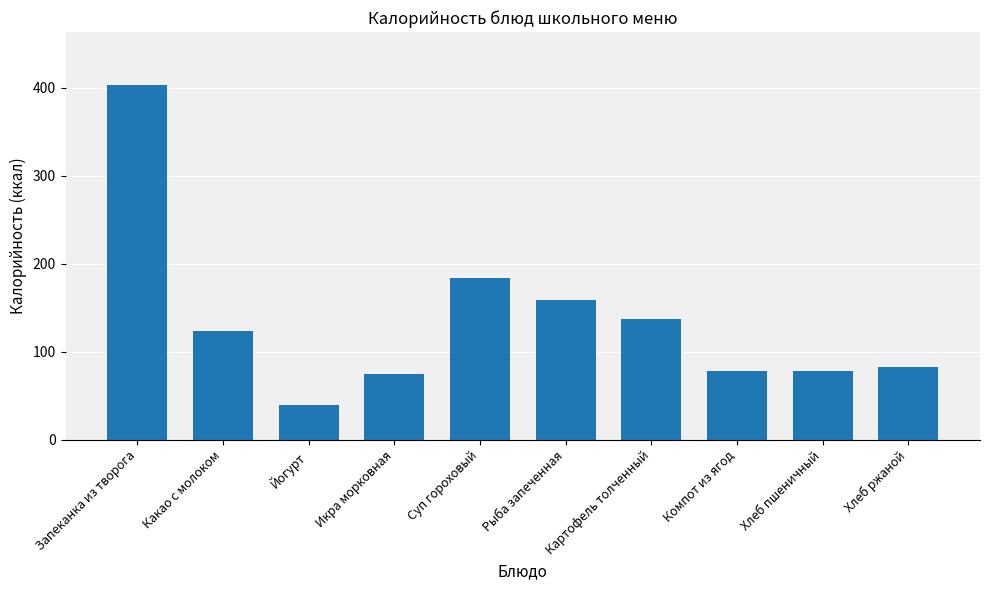

Between Картофель толченный and Компот из ягод, which is larger?

Картофель толченный